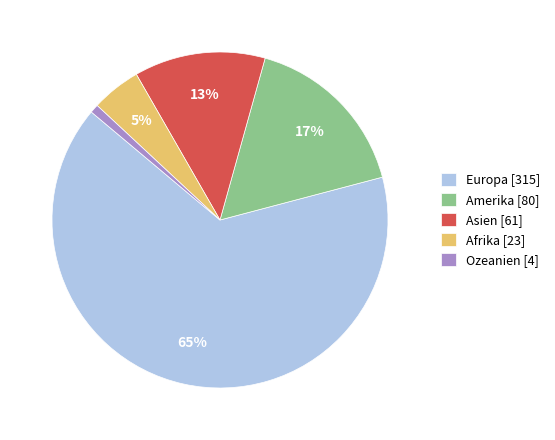

To the nearest percent, what is the average slice percentage?

20%